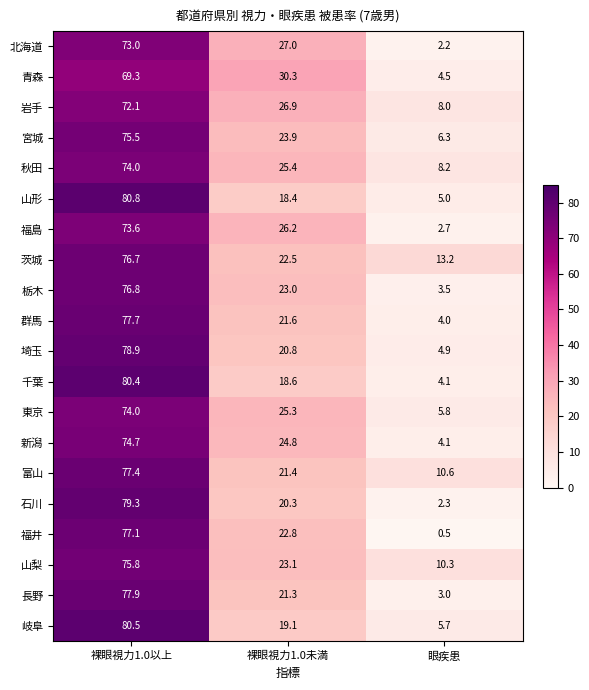

Where does the 山形 series first go above 18?

裸眼視力1.0以上